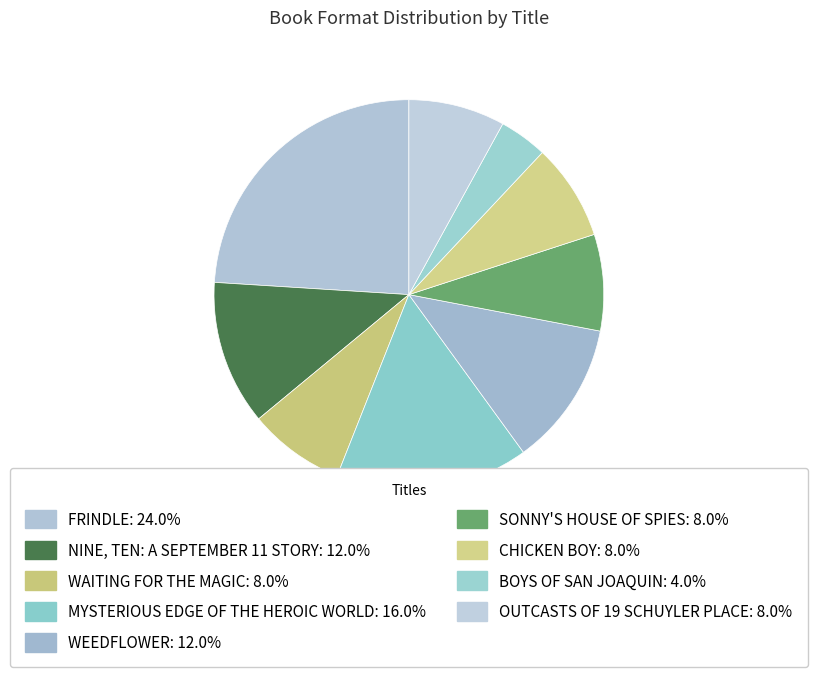

Rank the categories by value from lowest to highest.

Boys of San Joaquin, Waiting for the Magic, Sonny's House of Spies, Chicken Boy, Outcasts of 19 Schuyler Place, Nine, Ten: A September 11 Story, Weedflower, Mysterious Edge of the Heroic World, Frindle